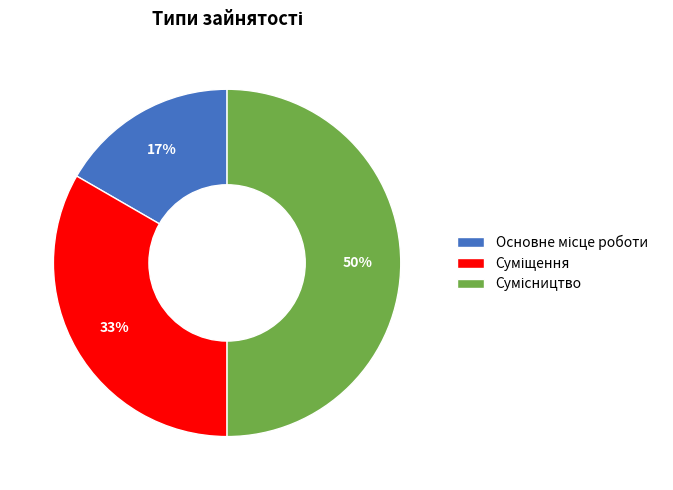

To the nearest percent, what is the difference between the largest and smallest slice percentages?

33%